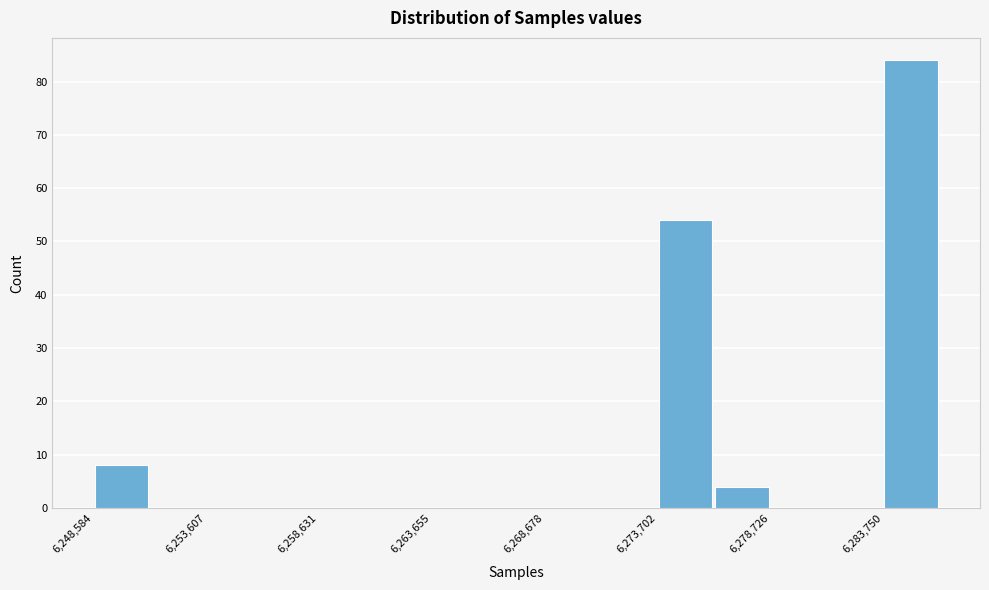

Around what value on the x-axis is the tallest bar? Give the approximate position of its centre, as read against the axis.

6285000